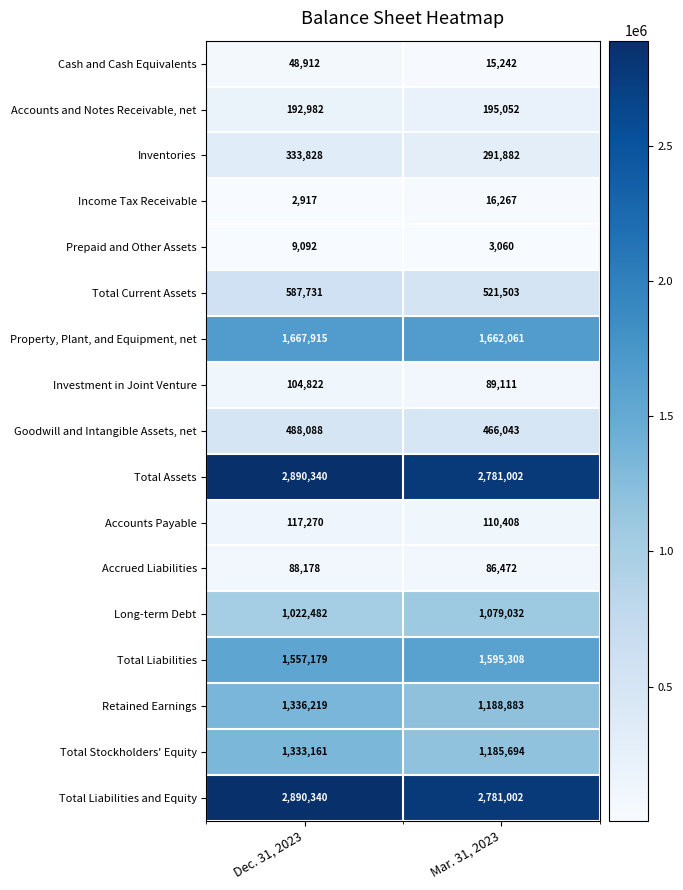

What is the spread (max minus min) of values at Mar. 31, 2023?

2777942